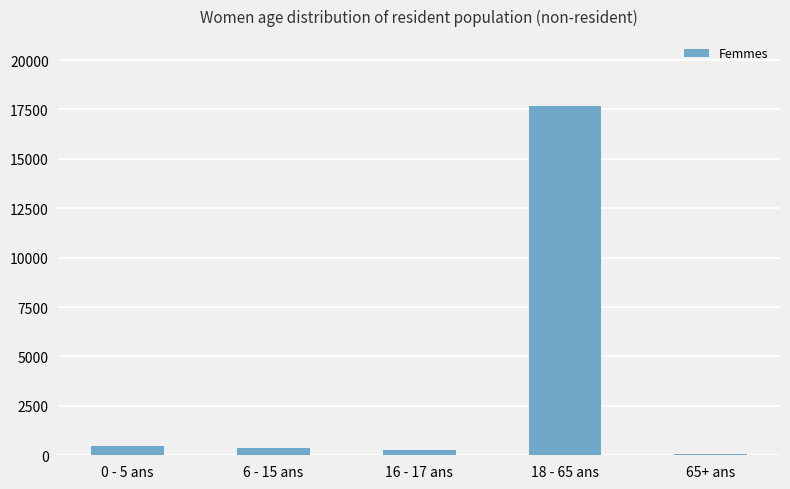

What is the change in value from 6 - 15 ans to 16 - 17 ans?

-111